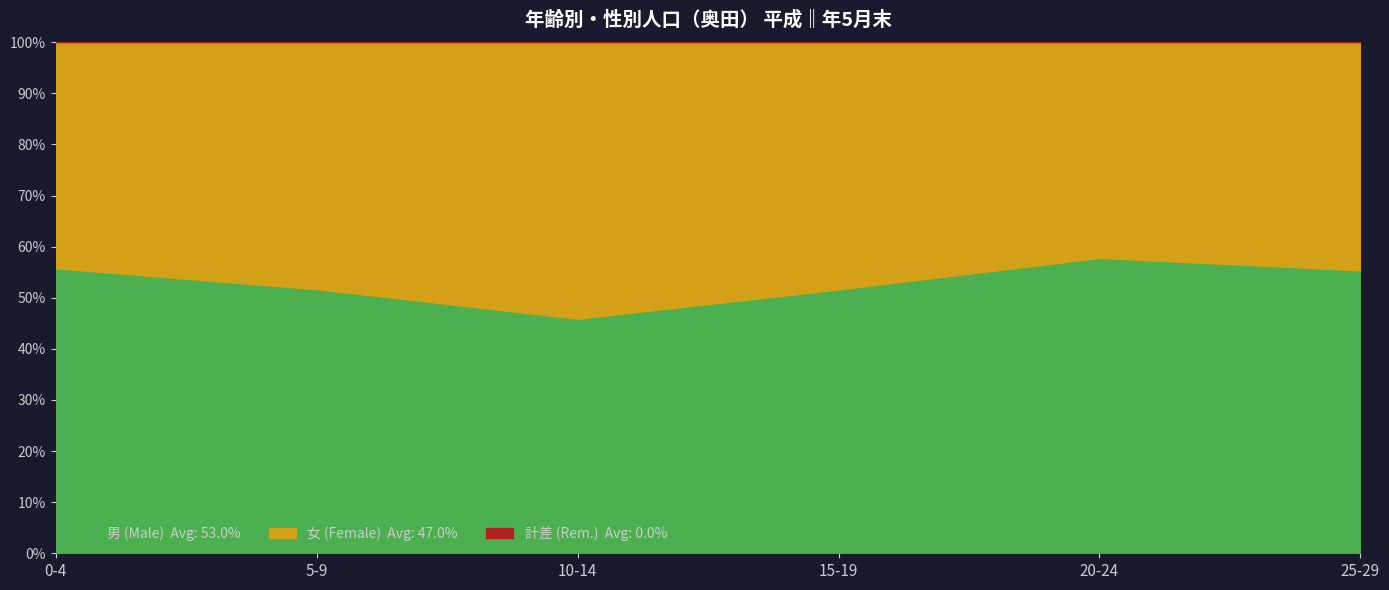

What is the total value across all series at 5-9?

100.0